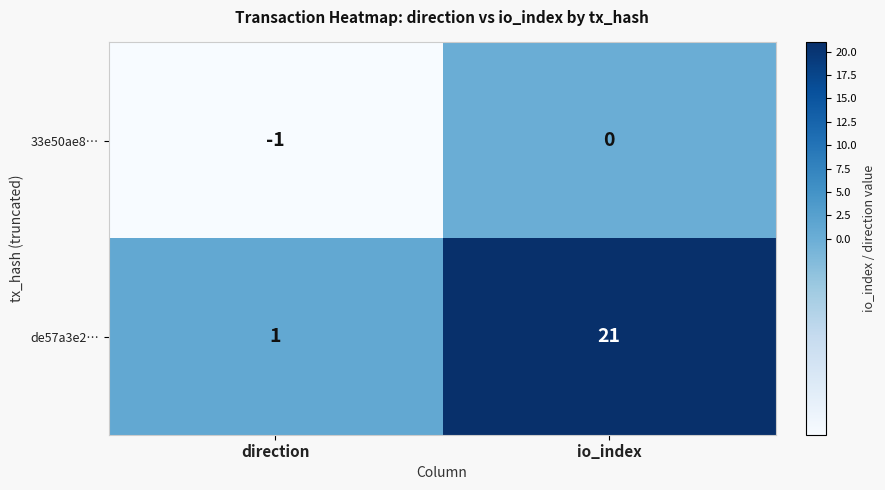

Rank the series at io_index from highest to lowest value.

de57a3e2…, 33e50ae8…